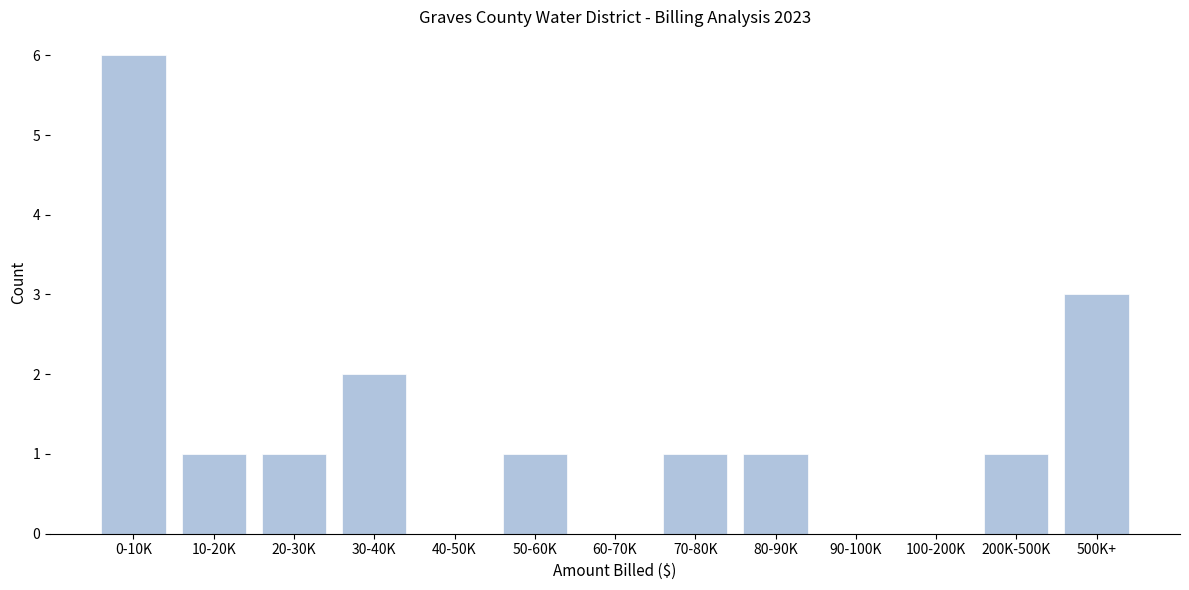

Reading left to right, extract all data points from this chart.

0-10K=6	10-20K=1	20-30K=1	30-40K=2	40-50K=0	50-60K=1	60-70K=0	70-80K=1	80-90K=1	90-100K=0	100-200K=0	200K-500K=1	500K+=3